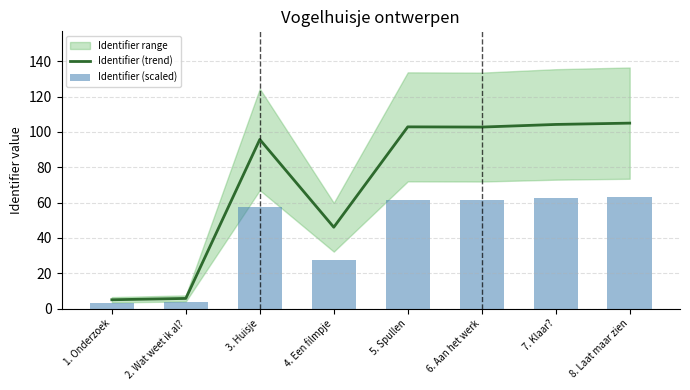

What is the average value of the Identifier (scaled) series?

42.6